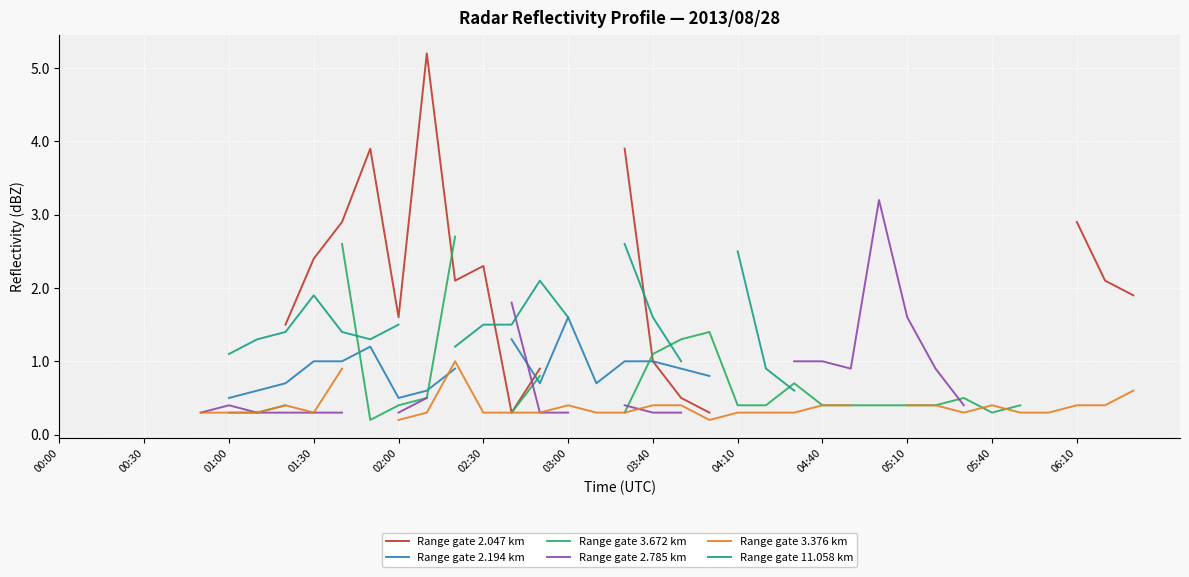

How many positive values does the Range gate 2.194 km series have?

19